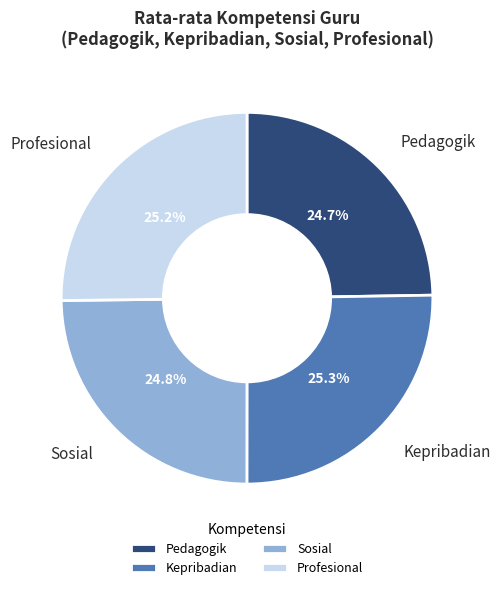

What portion of the pie excludes Sosial?

75.2%